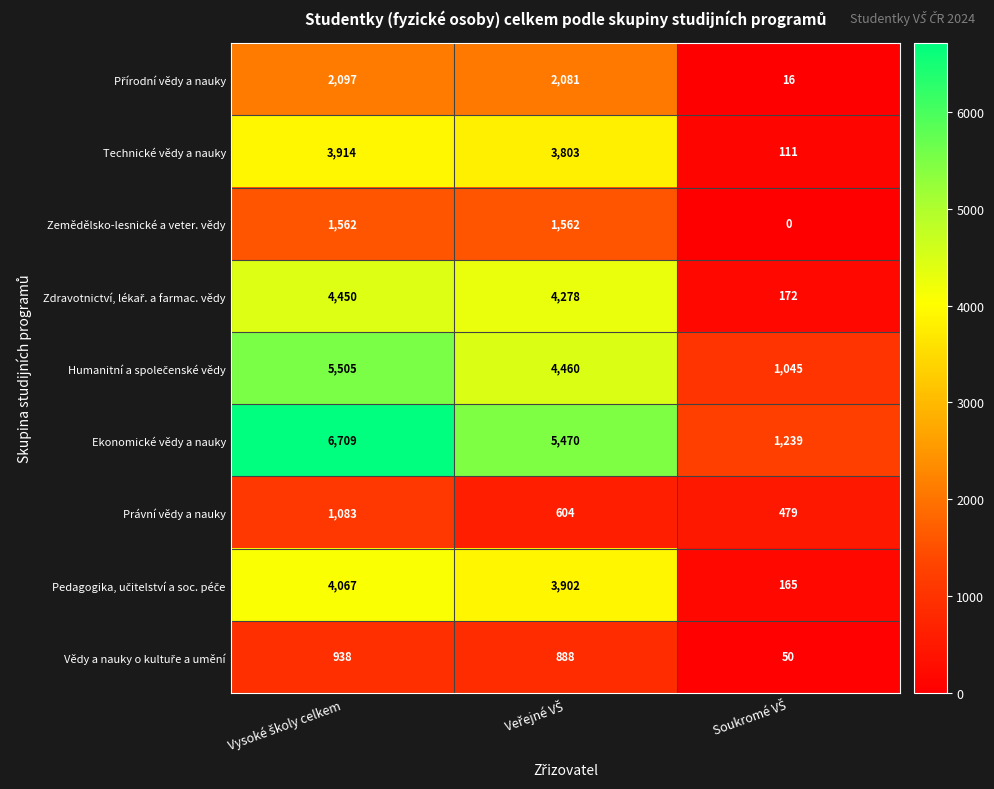

What is the lowest value of the Ekonomické vědy a nauky series?

1239